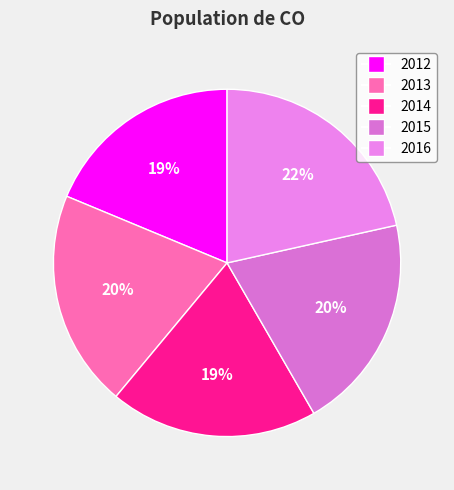

To the nearest percent, what percentage of the pie is 2013?

20%